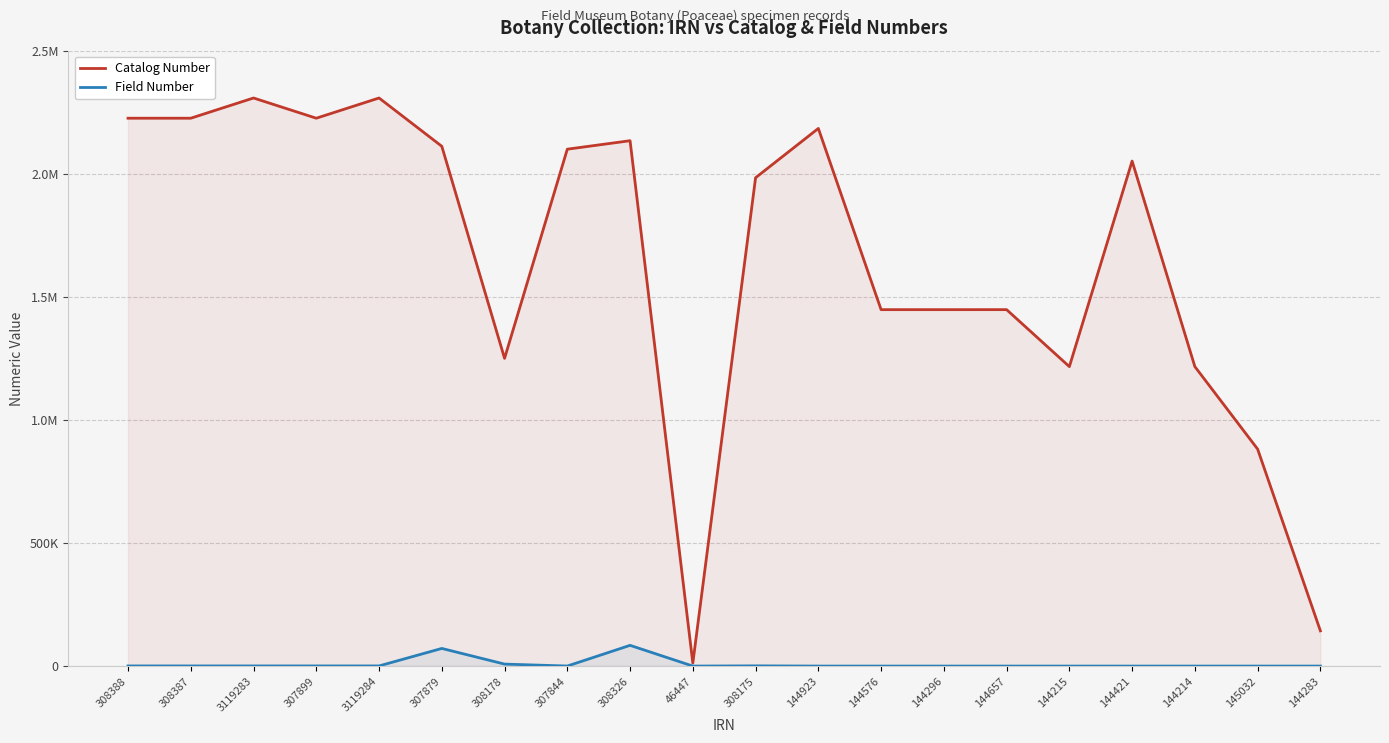

Between 145032 and 144215, which is larger?

144215